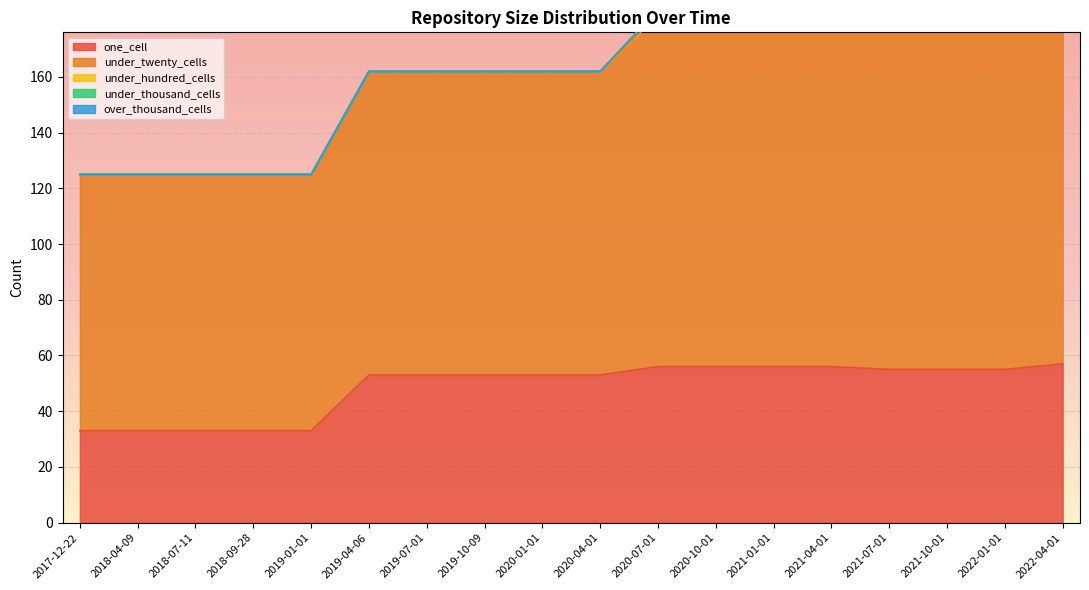

Reading right to left, extract all data points from this chart.

one_cell: 57	55	55	55	56	56	56	56	53	53	53	53	53	33	33	33	33	33
under_twenty_cells: 153	144	144	144	126	126	126	126	109	109	109	109	109	92	92	92	92	92
under_hundred_cells: 4	2	2	2	2	2	2	2	0	0	0	0	0	0	0	0	0	0
under_thousand_cells: 0	0	0	0	0	0	0	0	0	0	0	0	0	0	0	0	0	0
over_thousand_cells: 0	0	0	0	0	0	0	0	0	0	0	0	0	0	0	0	0	0